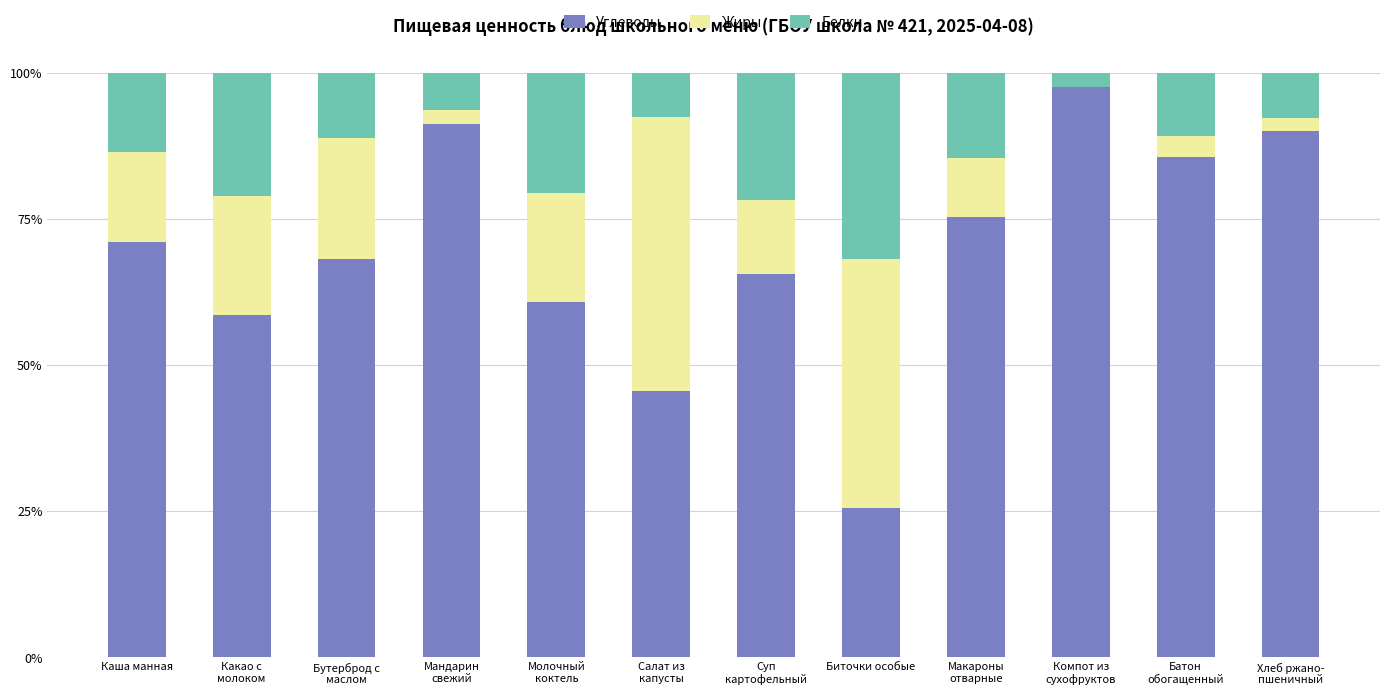

Are the bars horizontal?

No